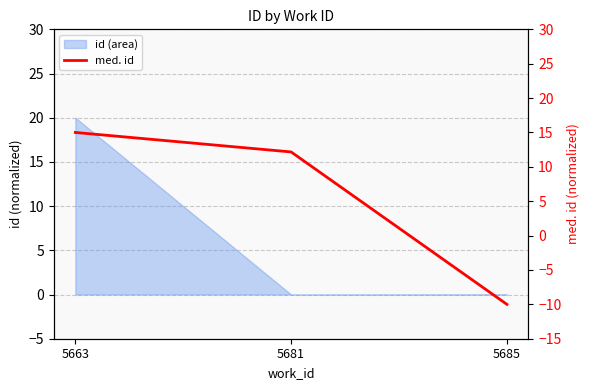

What is the greatest value displayed?

15.0